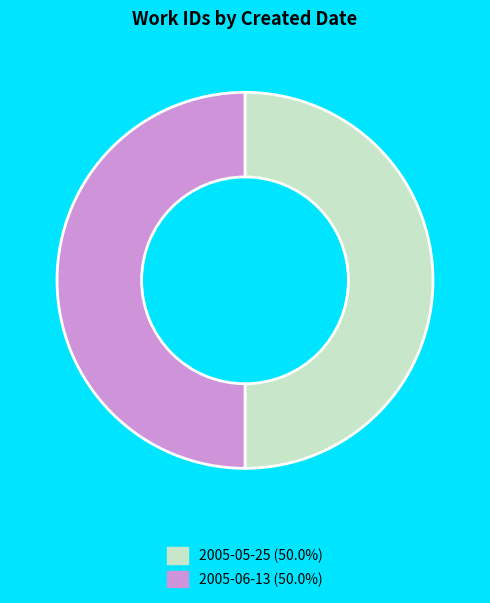

Approximately how many times larger is the value at 2005-05-25 compared to 2005-06-13?

1.0